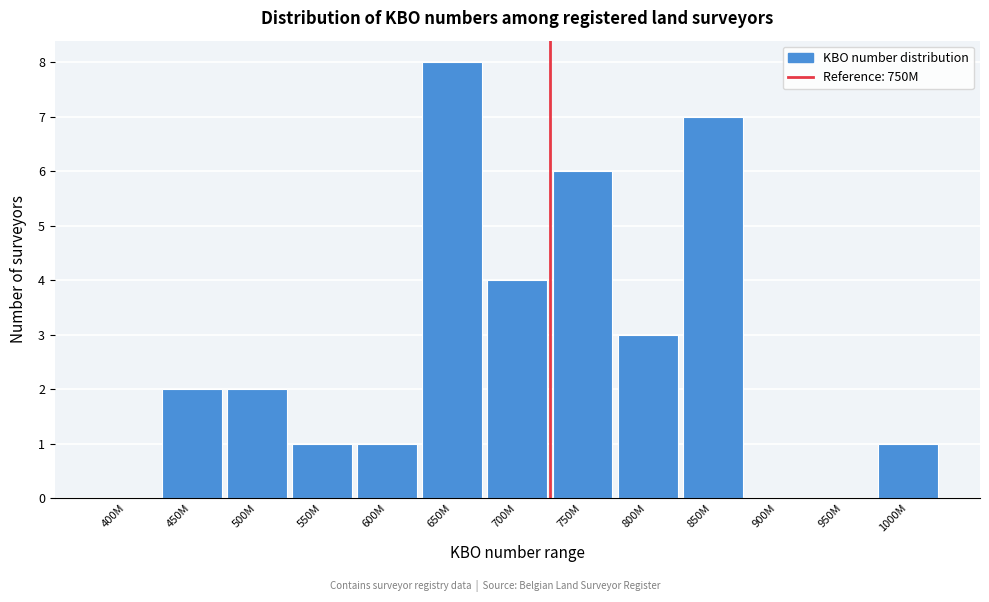

Reading left to right, extract all data points from this chart.

400M=0	450M=2	500M=2	550M=1	600M=1	650M=8	700M=4	750M=6	800M=3	850M=7	900M=0	950M=0	1000M=1